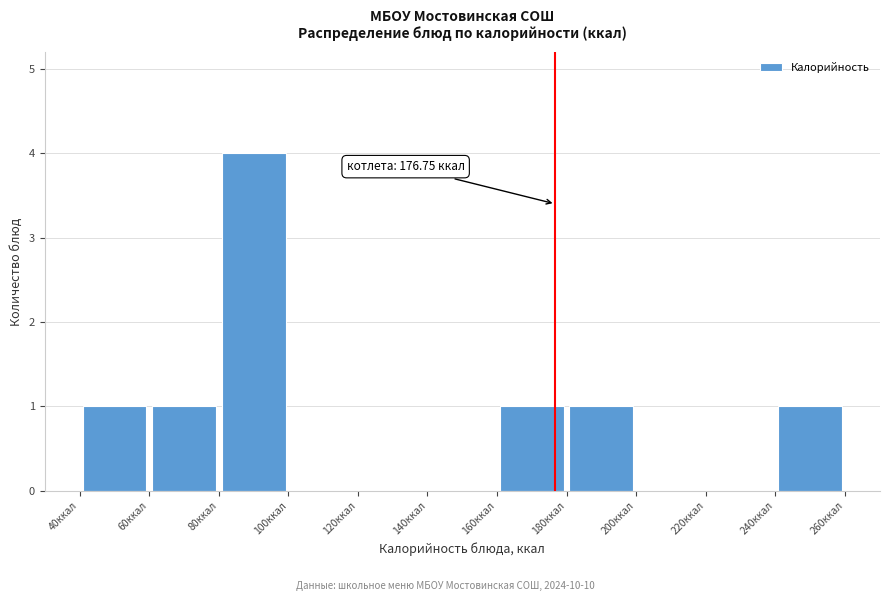

Over which range of the x-axis is the bar tallest?

80 to 100